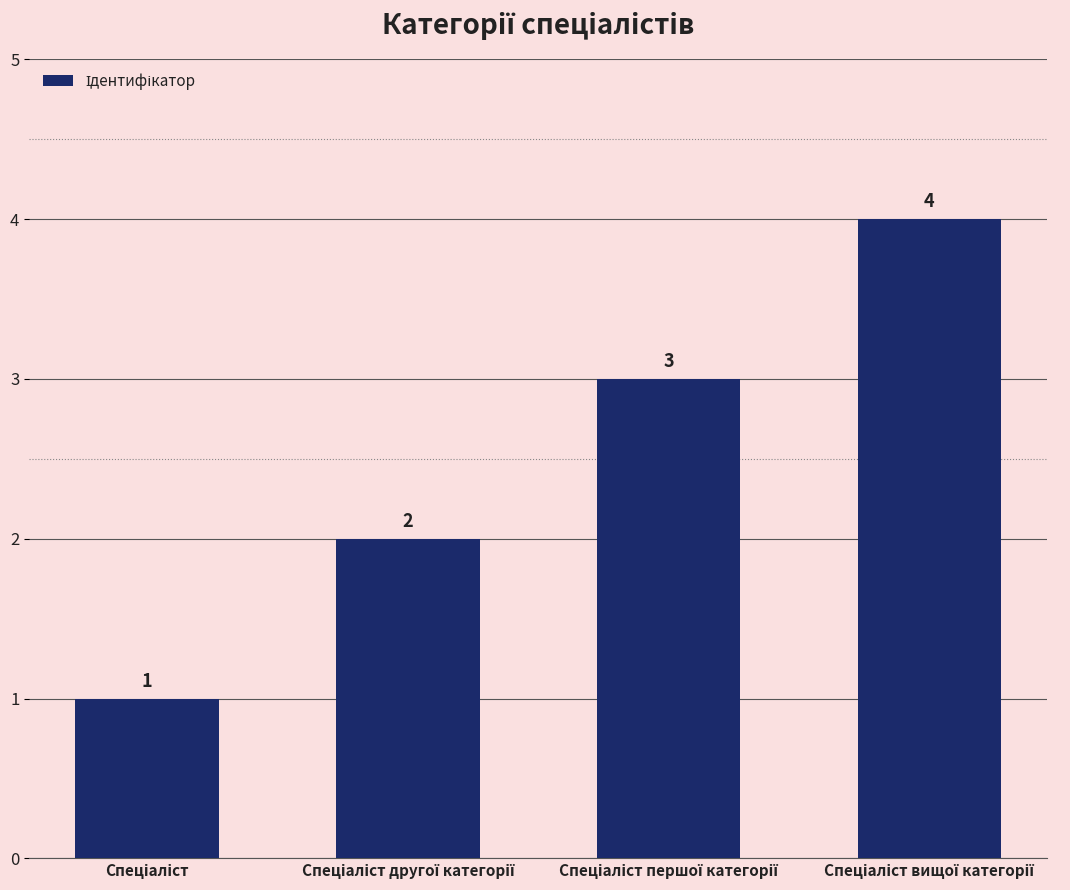

Count the values in the range 2 to 4.

3